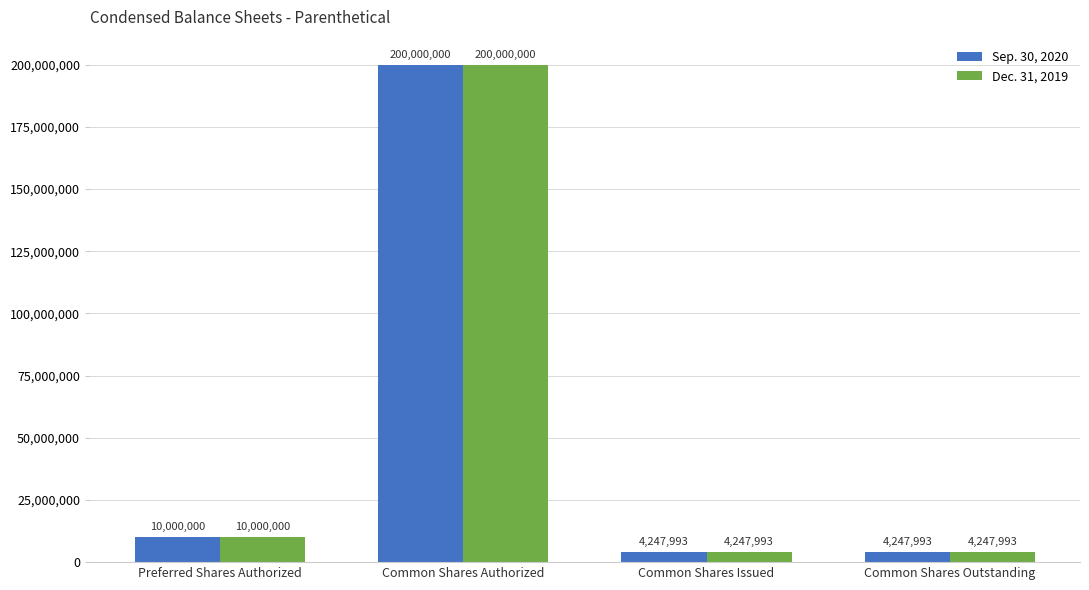

Which label corresponds to the largest value in the chart?

Common Shares Authorized